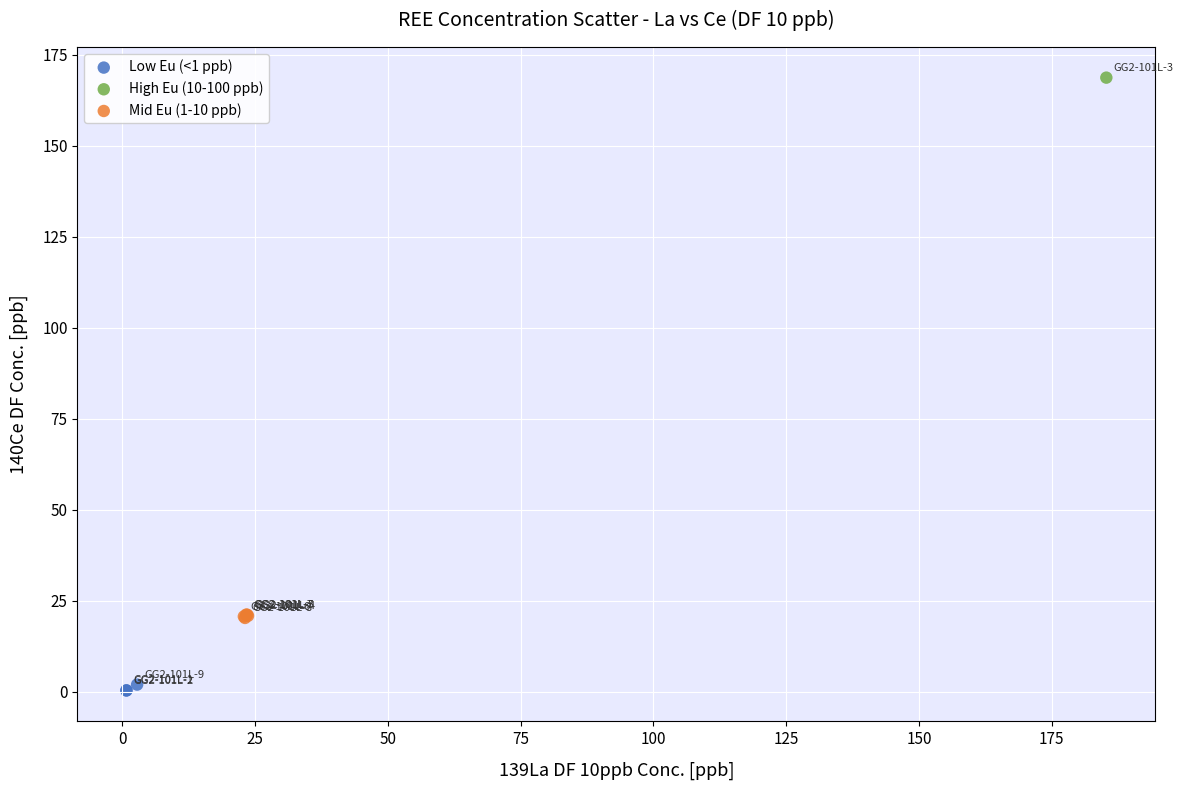

Which series contains the highest Y value?

High Eu (10-100 ppb)